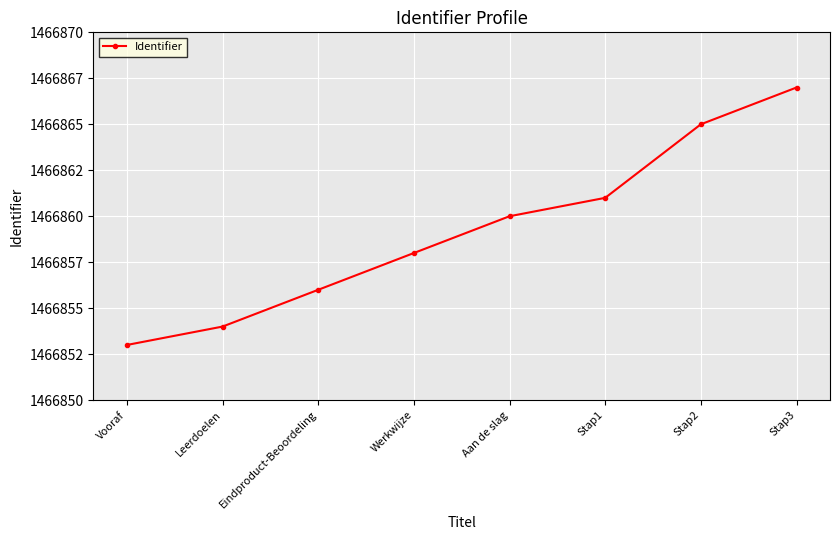

What is the maximum value shown in the chart?

1466867